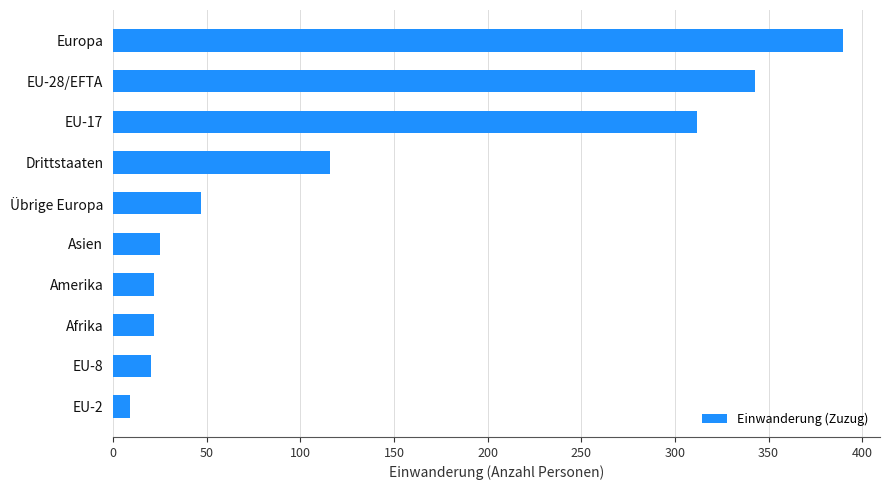

At which label is the value closest to 199?

Drittstaaten